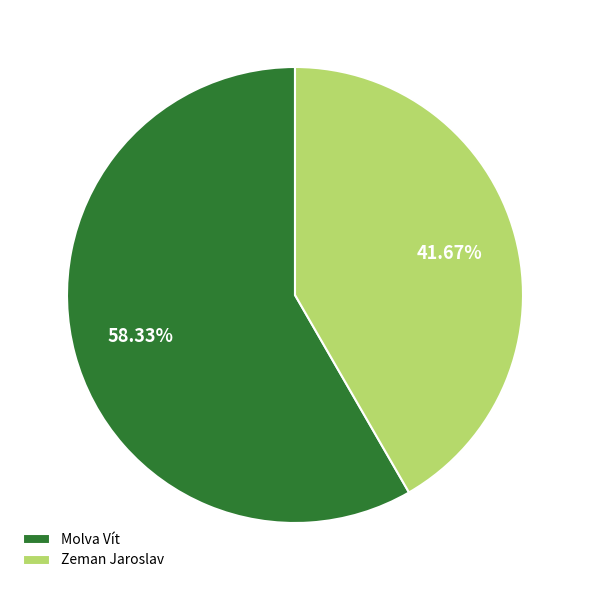

To the nearest percent, what is the difference between the Zeman Jaroslav and Molva Vít slice percentages?

17%